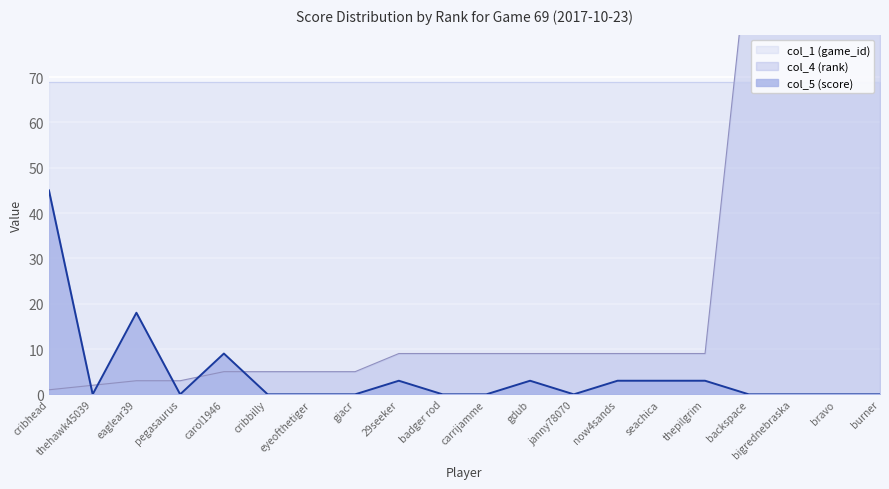

How many values in col_5 (score) are above zero?

8